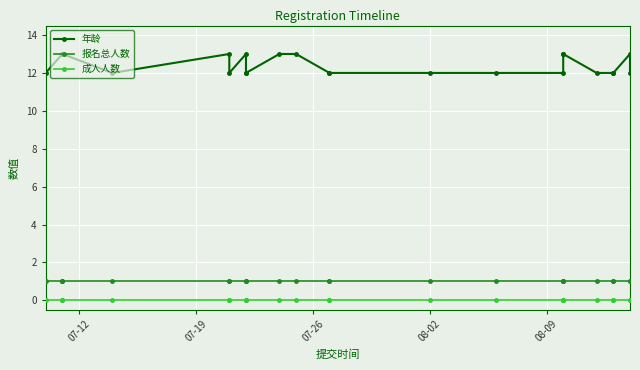

Which series has the largest total across all categories?

年龄